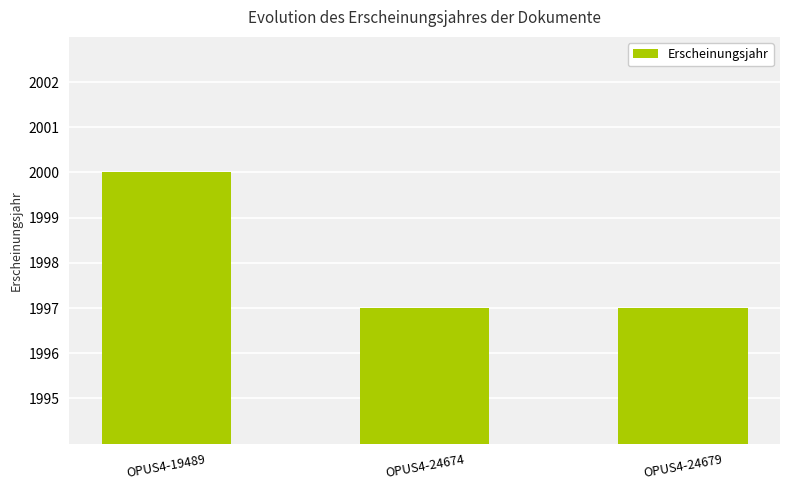

What is the ratio of the value at OPUS4-19489 to the value at OPUS4-24679?

1.0